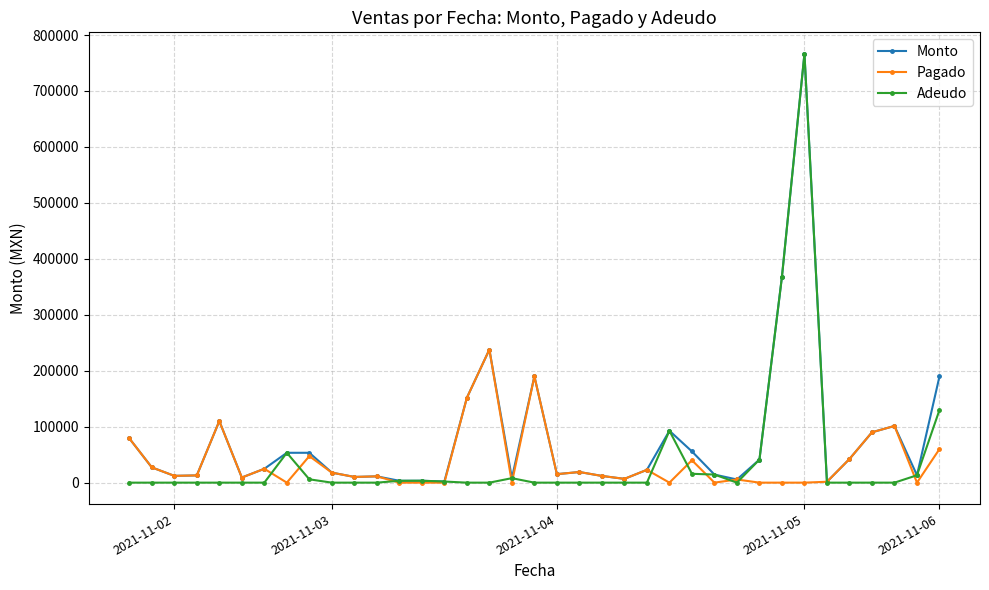

What is the maximum value shown in the chart?

766485.0